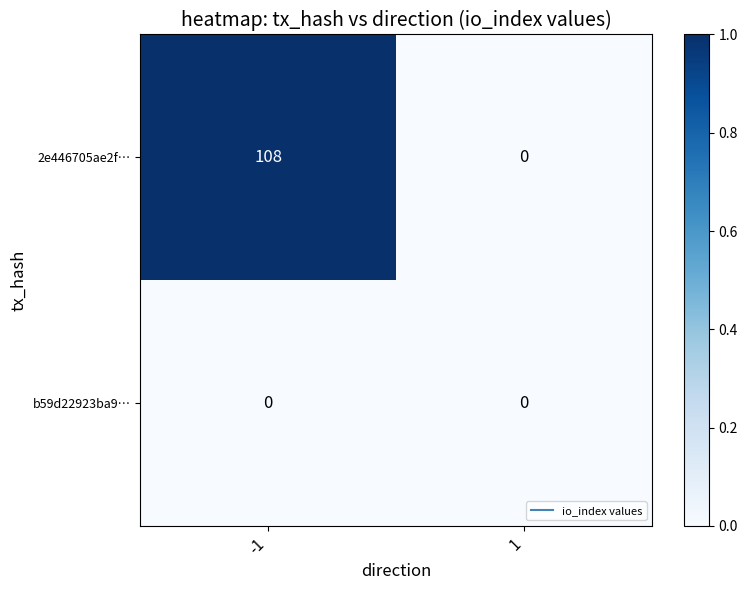

Reading right to left, list all the values displayed in this chart.

2e446705ae2f…: 0	108
b59d22923ba9…: 0	0